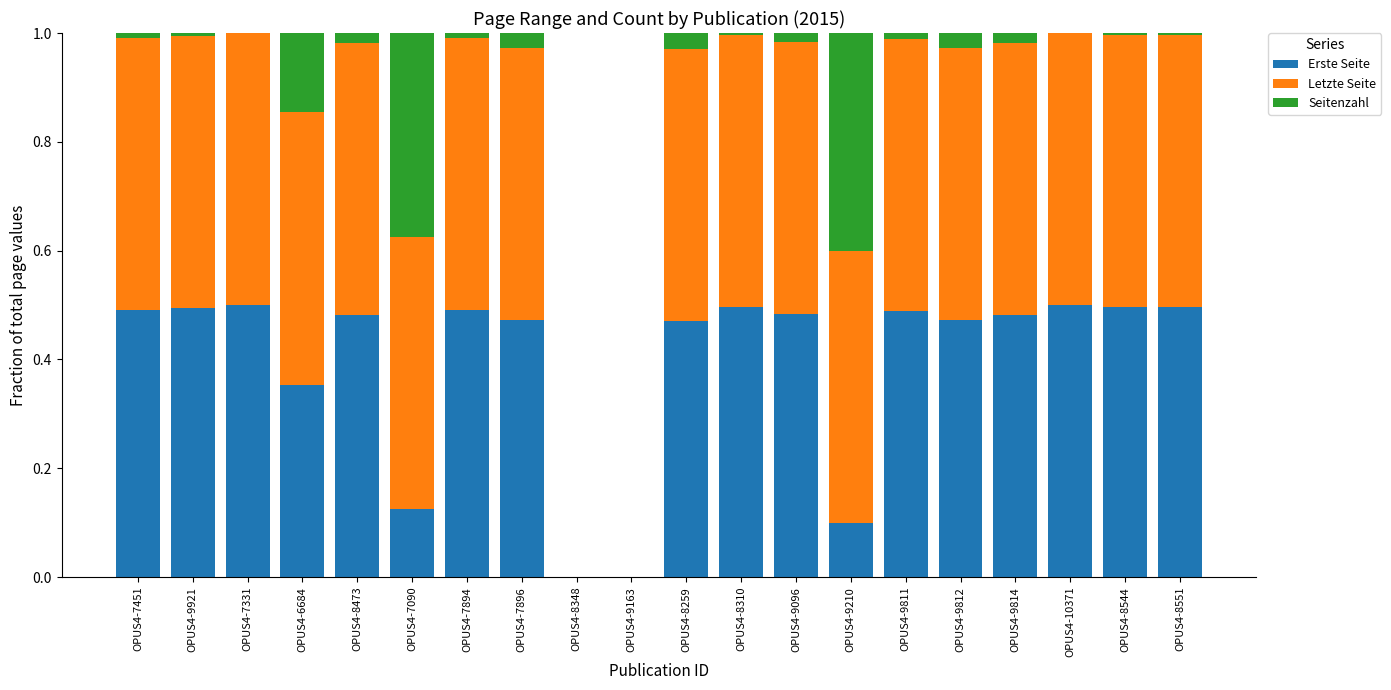

Does the chart contain stacked bars?

Yes